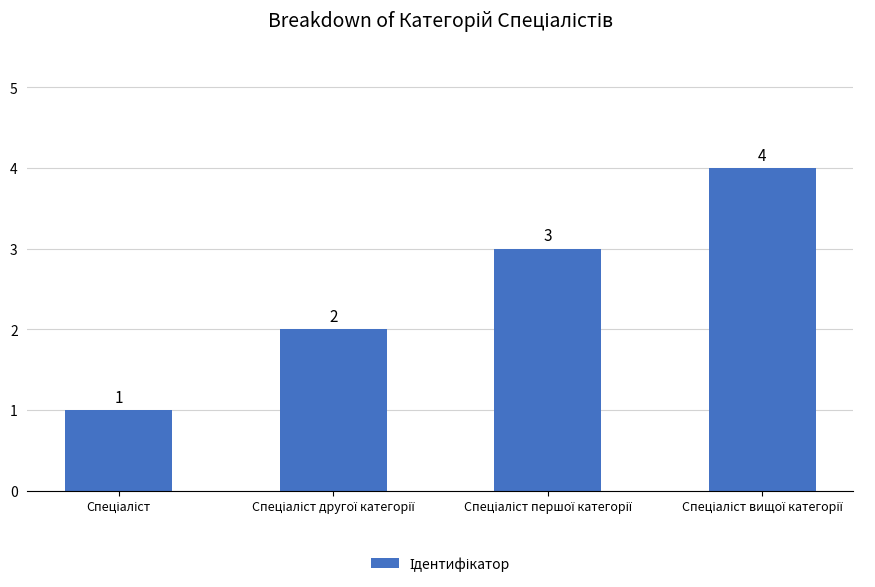

What is the value of the 3rd bar from the left?

3